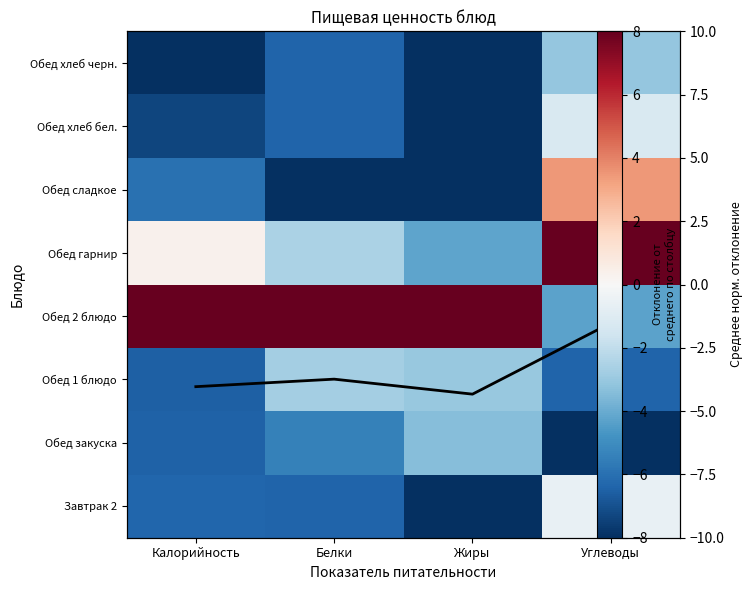

At how many categories does at least one series exceed -4?

4